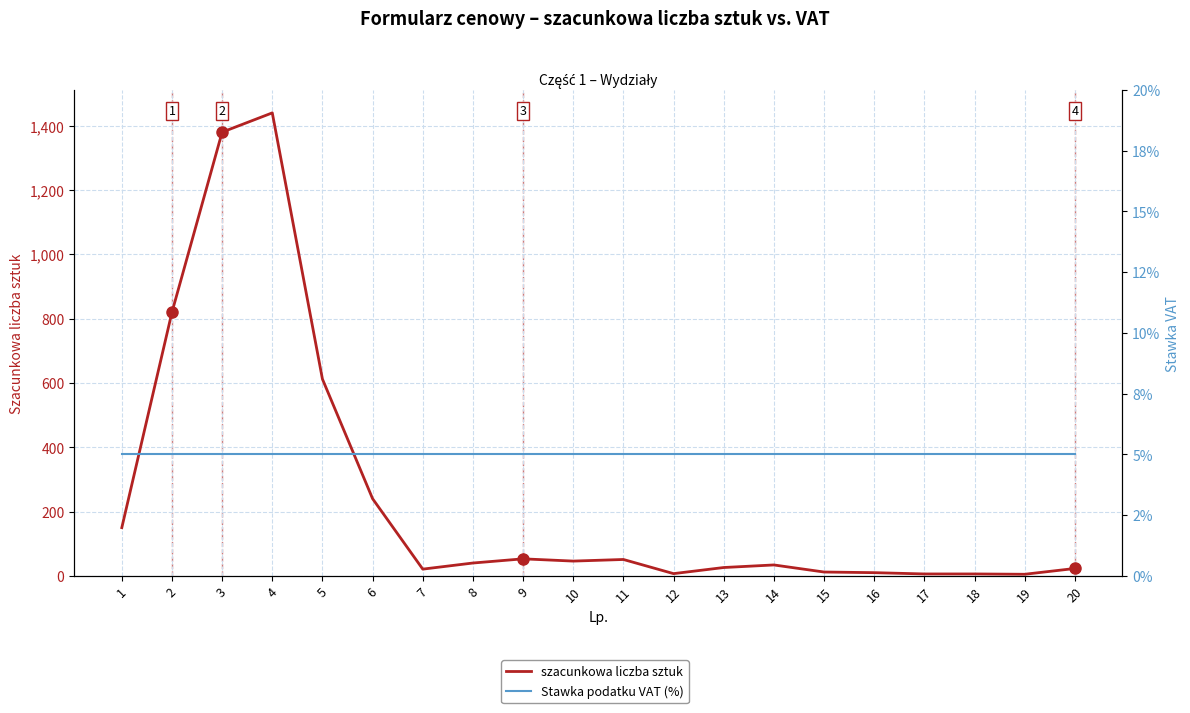

How many distinct data groups are displayed?

2